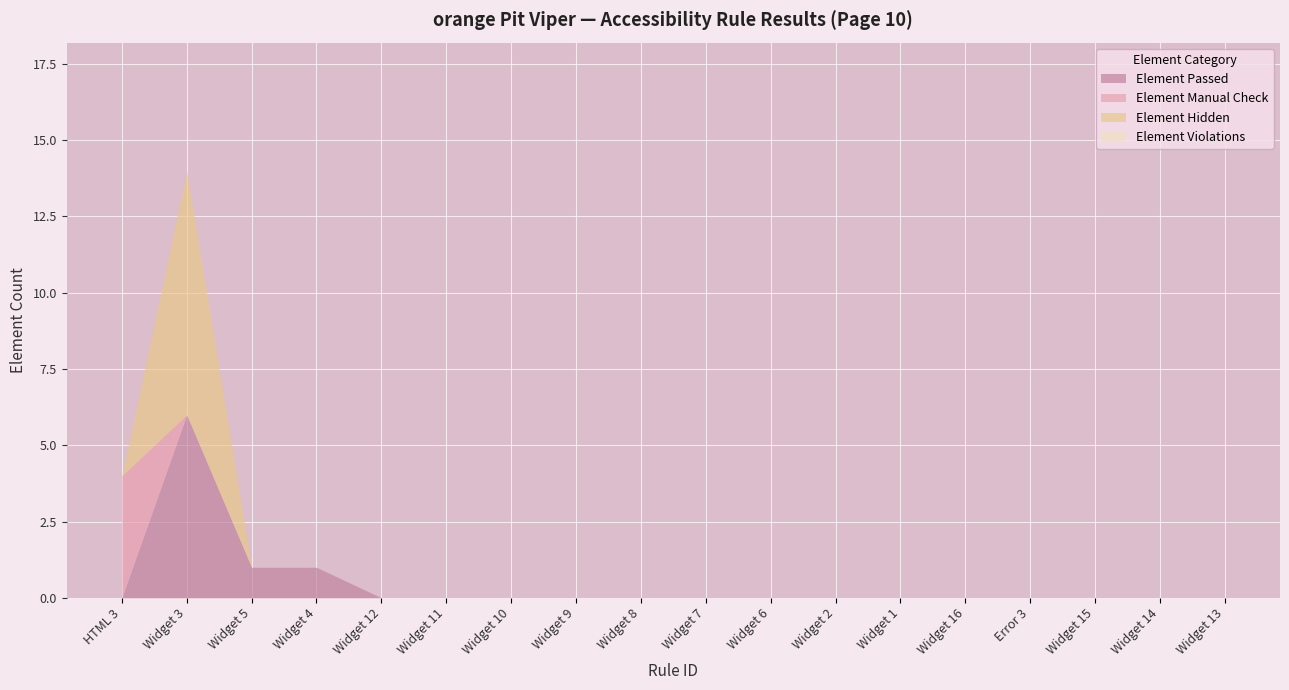

Rank the series at Widget 1 from highest to lowest value.

Element Passed, Element Manual Check, Element Hidden, Element Violations